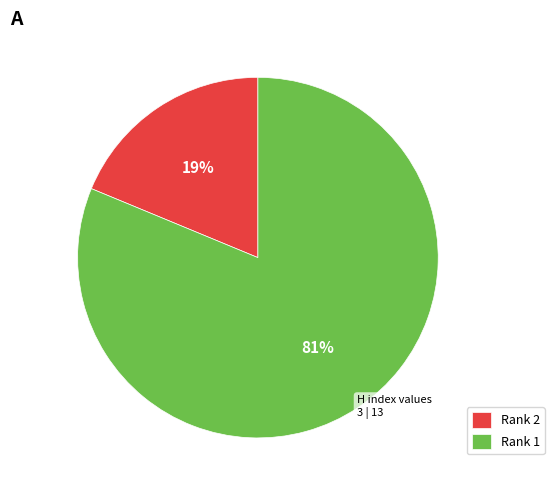

Which category has the smallest portion of the pie?

Rank 2